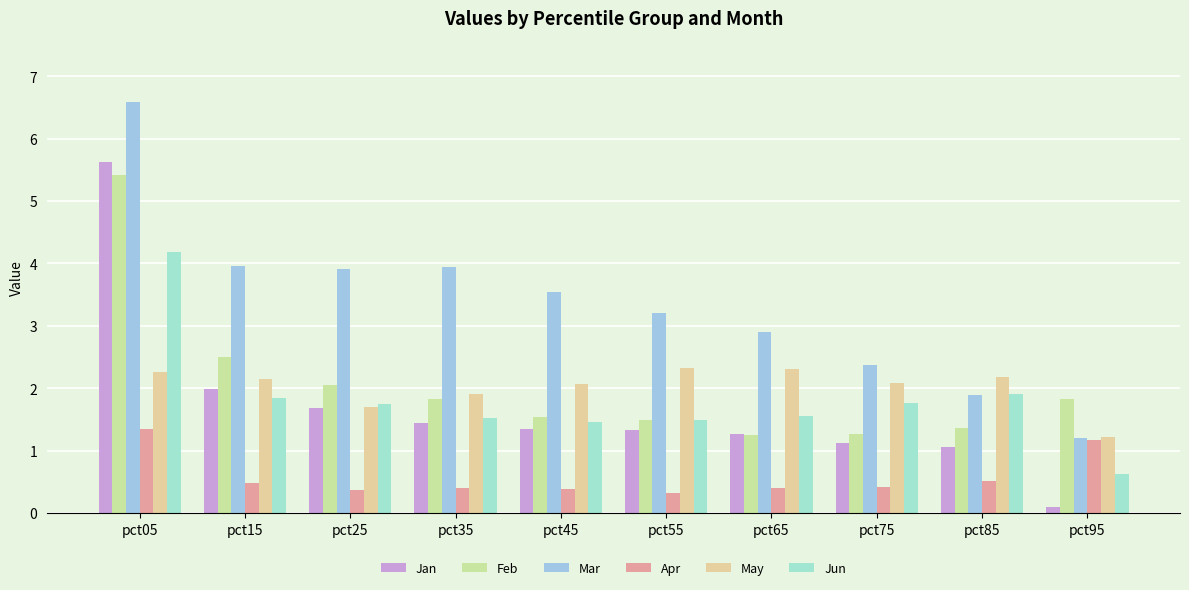

Which series has the largest total across all categories?

Mar